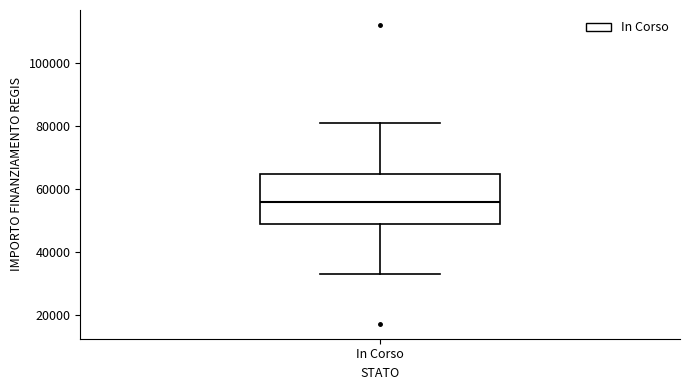

Where does the median line of the box for In Corso sit on the y-axis? The values are not printed on the chart, so give them approximately, as read against the axis.

56000